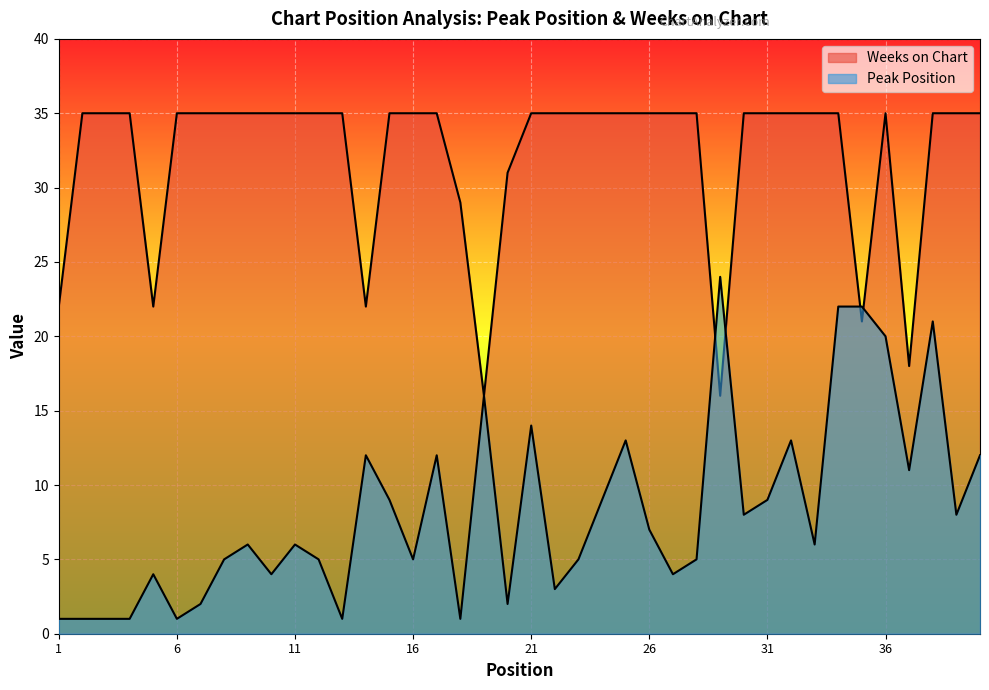

Which label corresponds to the largest value in the chart?

2